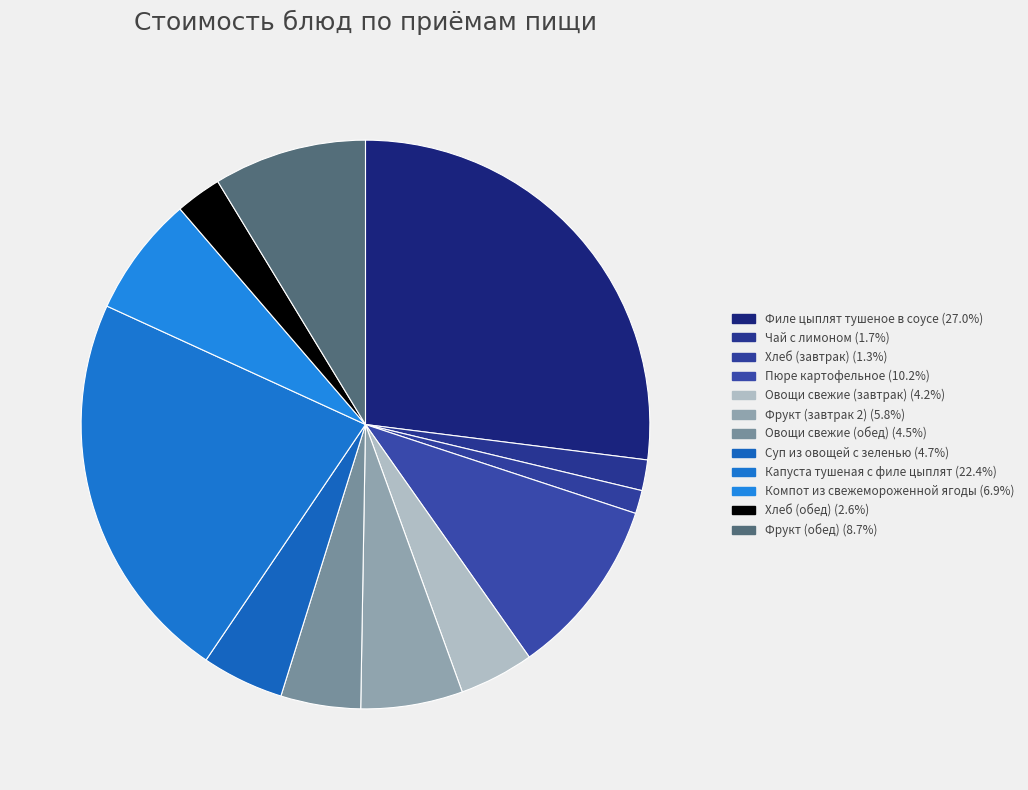

True or false: Компот из свежемороженной ягоды accounts for 7% of the total.

True